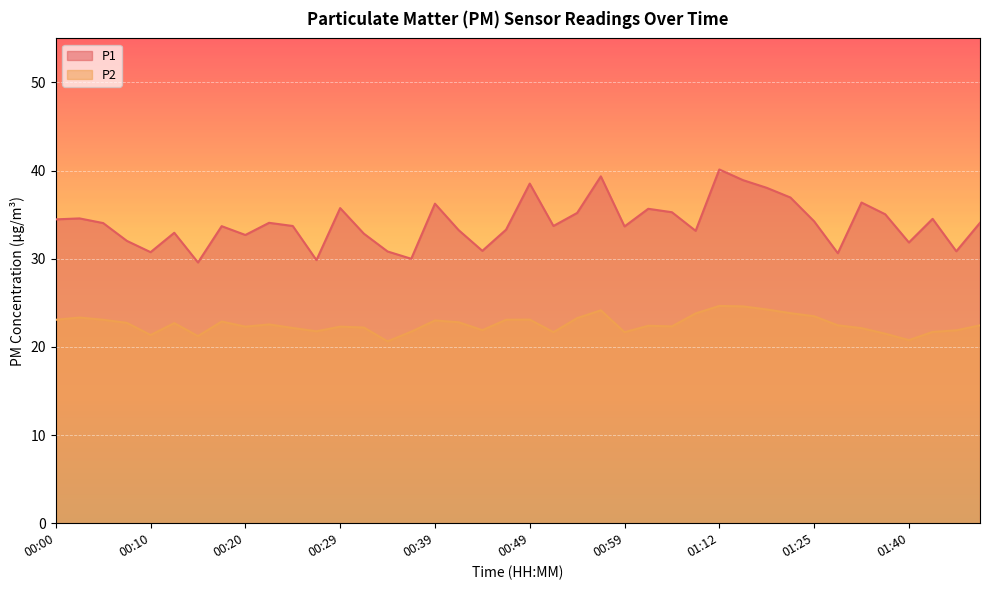

Reading right to left, transcribe all the data shown in this chart.

P1: 01:47=34.1	01:45=30.9	01:42=34.5	01:40=31.9	01:37=35.0	01:35=36.4	01:32=30.6	01:25=34.2	01:22=37.0	01:20=38.0	01:17=38.9	01:12=40.1	01:09=33.2	01:04=35.3	01:01=35.7	00:59=33.7	00:56=39.4	00:54=35.2	00:51=33.7	00:49=38.5	00:46=33.3	00:44=30.9	00:42=33.2	00:39=36.2	00:37=30.0	00:34=30.8	00:32=32.9	00:29=35.8	00:27=29.9	00:25=33.7	00:22=34.1	00:20=32.7	00:17=33.7	00:15=29.6	00:12=33.0	00:10=30.8	00:08=32.0	00:05=34.0	00:03=34.6	00:00=34.5
P2: 01:47=22.4	01:45=21.9	01:42=21.7	01:40=20.8	01:37=21.5	01:35=22.1	01:32=22.4	01:25=23.5	01:22=23.8	01:20=24.2	01:17=24.6	01:12=24.6	01:09=23.8	01:04=22.3	01:01=22.4	00:59=21.7	00:56=24.1	00:54=23.3	00:51=21.7	00:49=23.1	00:46=23.1	00:44=21.9	00:42=22.8	00:39=23.0	00:37=21.7	00:34=20.6	00:32=22.2	00:29=22.3	00:27=21.8	00:25=22.1	00:22=22.6	00:20=22.3	00:17=22.9	00:15=21.2	00:12=22.7	00:10=21.4	00:08=22.7	00:05=23.1	00:03=23.3	00:00=23.1